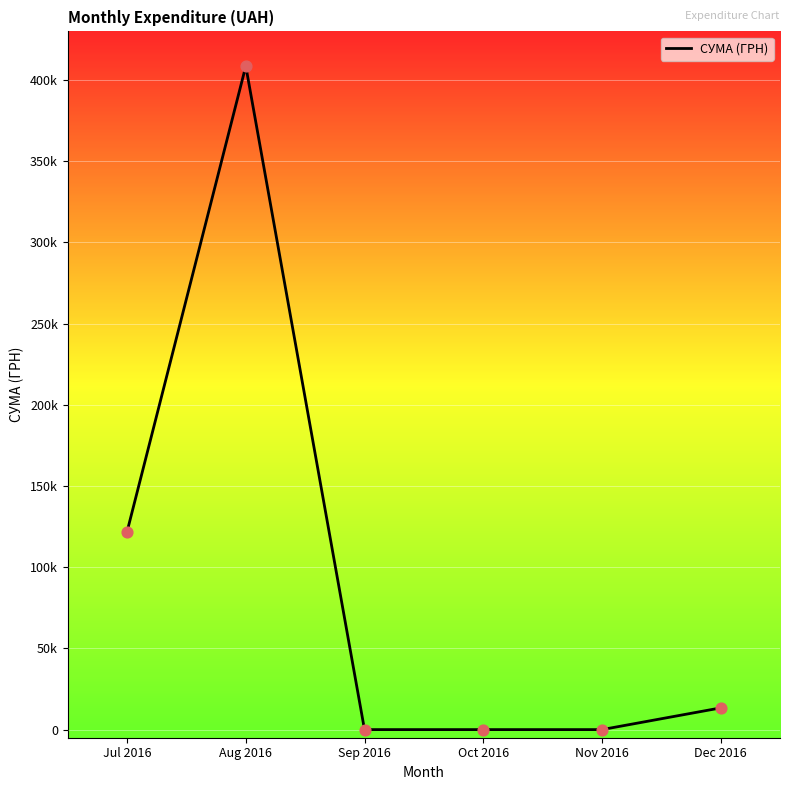

Which has a higher value, Sep 2016 or Oct 2016?

Sep 2016